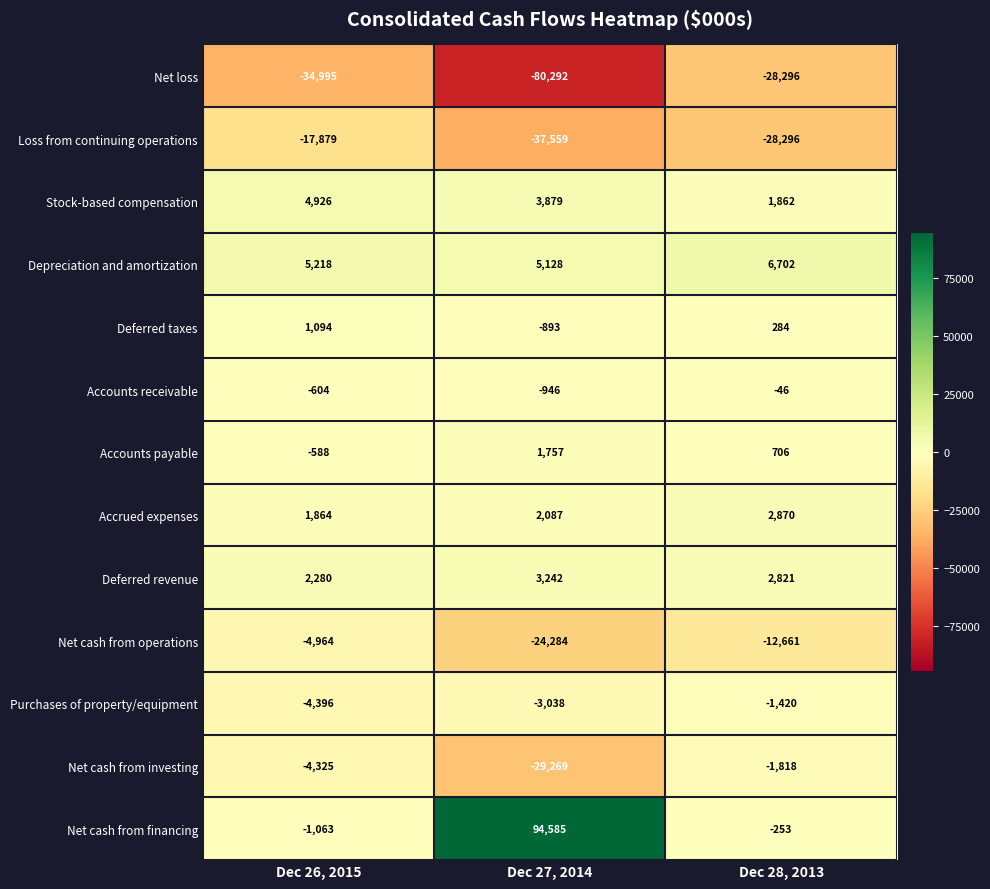

Is it true that Accounts payable equals -588 at Dec 26, 2015?

True